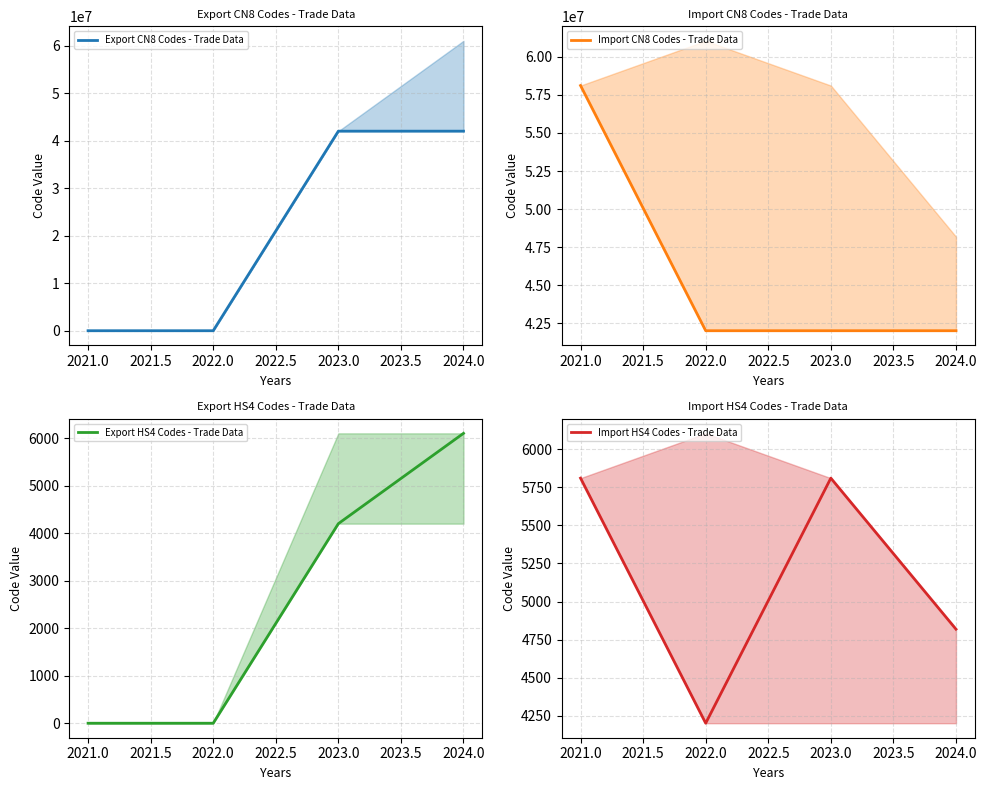

True or false: Export CN8 Codes - Trade Data has more than 2 interior local peaks.

False